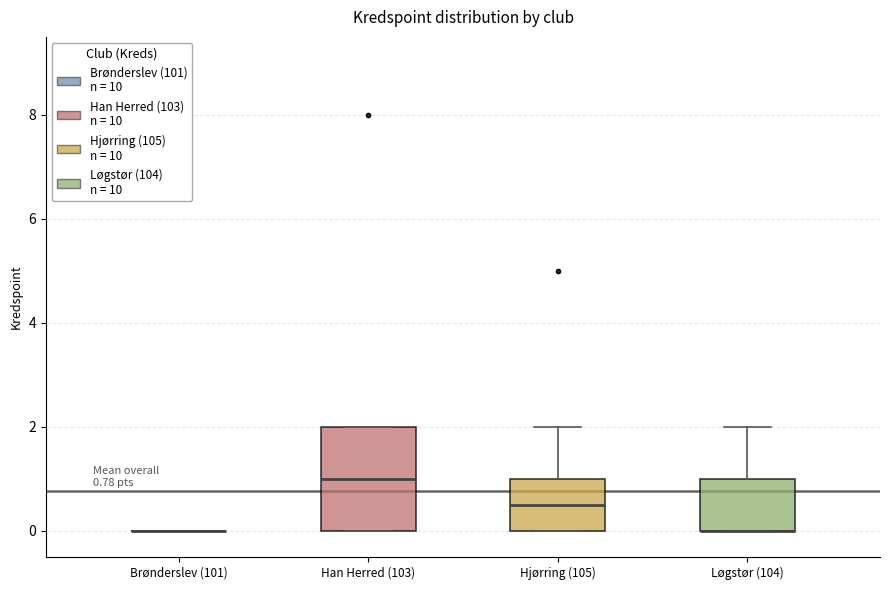

Which box is the tallest, from its lower edge to its upper edge?

Han Herred (103)